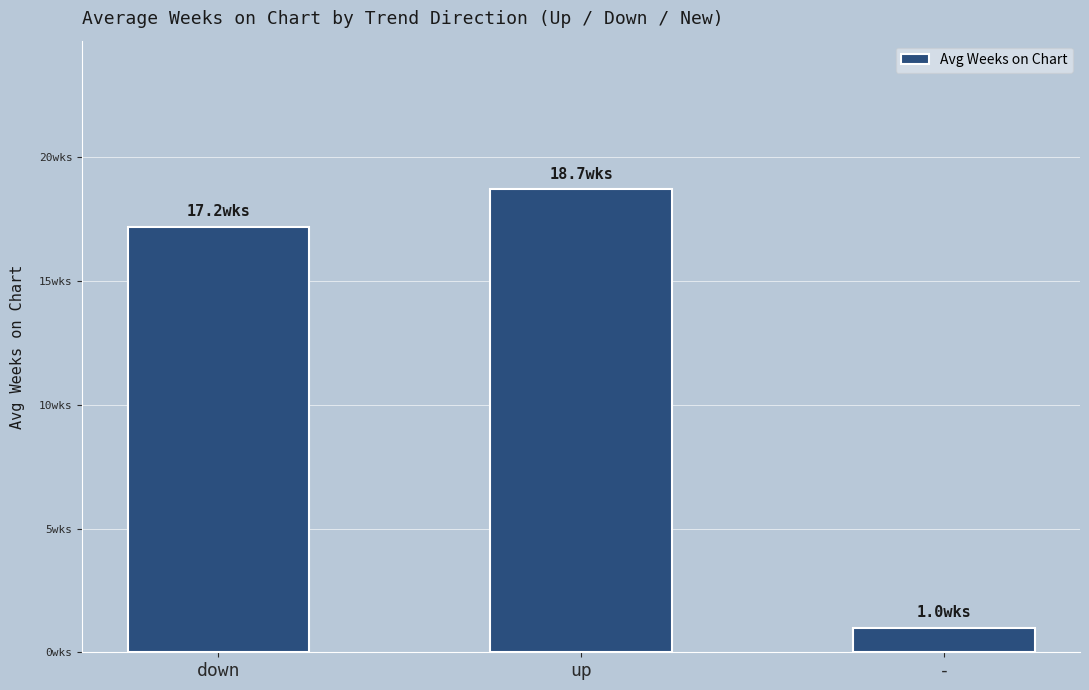

What is the ratio of the value at down to the value at up?

0.9